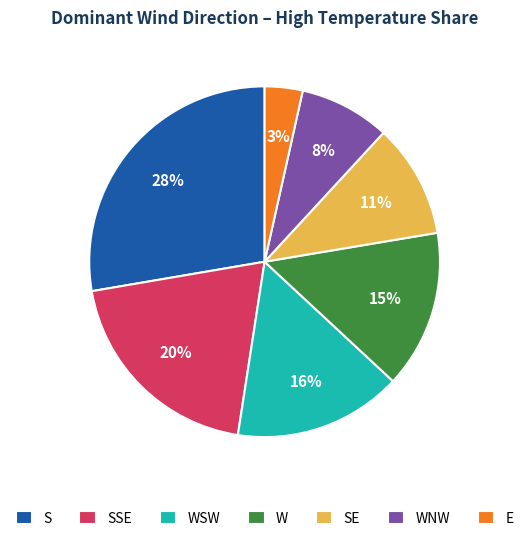

How many slices are in this pie chart?

7